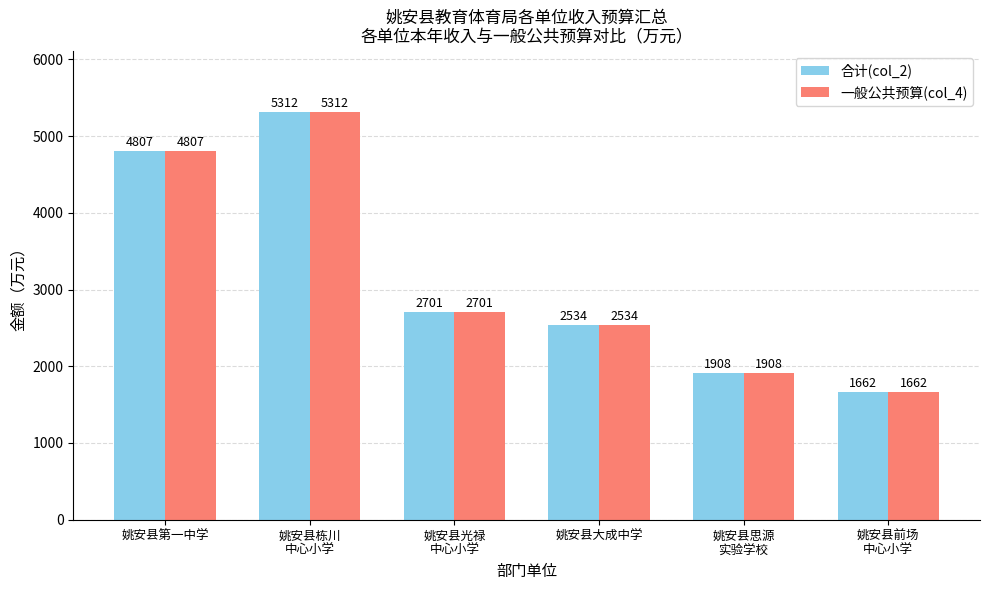

At how many categories does at least one series exceed 3491?

2